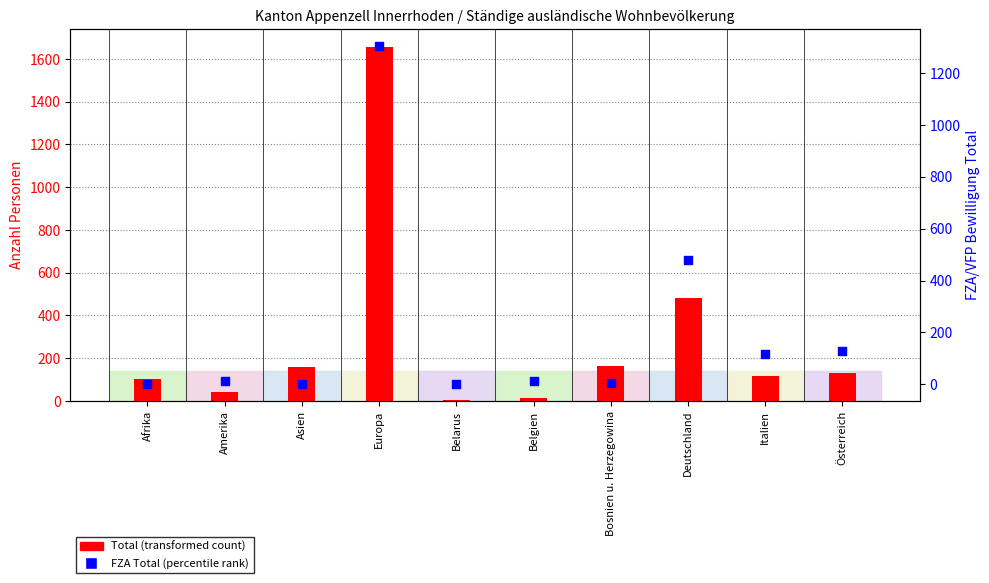

Is the value of FZA Total at Belarus greater than the value of Total at Italien?

No